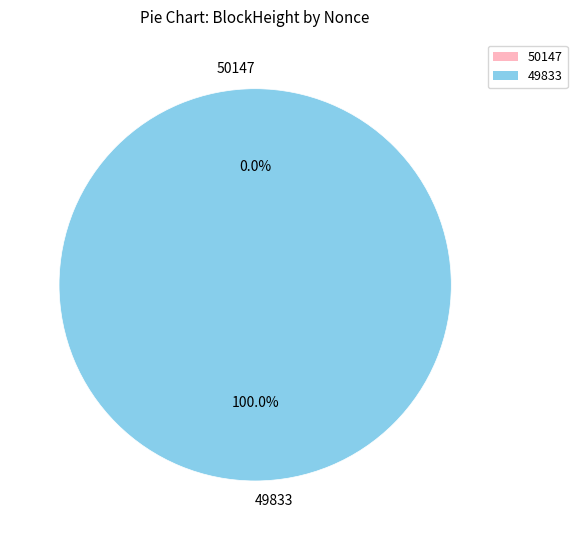

What is the change in value from 50147 to 49833?

+8231